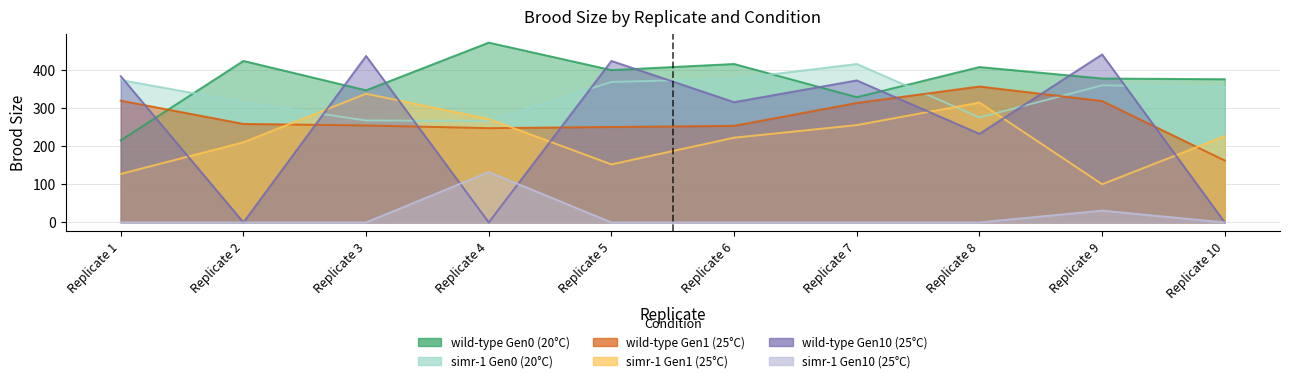

At which category does the chart reach its minimum across all series?

Replicate 2